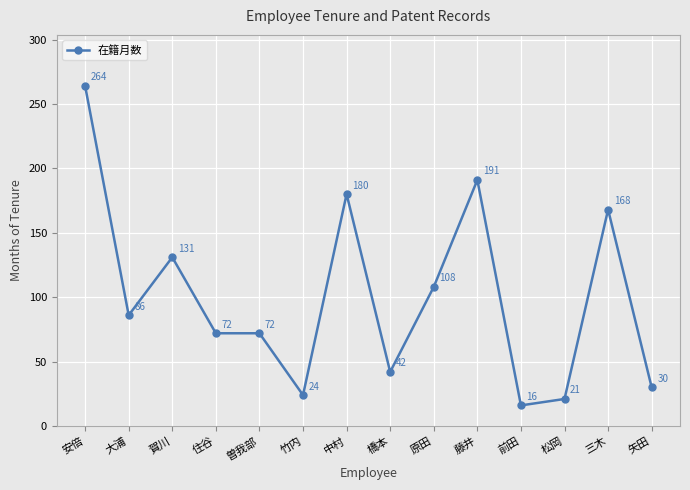

At which category does the chart reach its peak across all series?

安倍